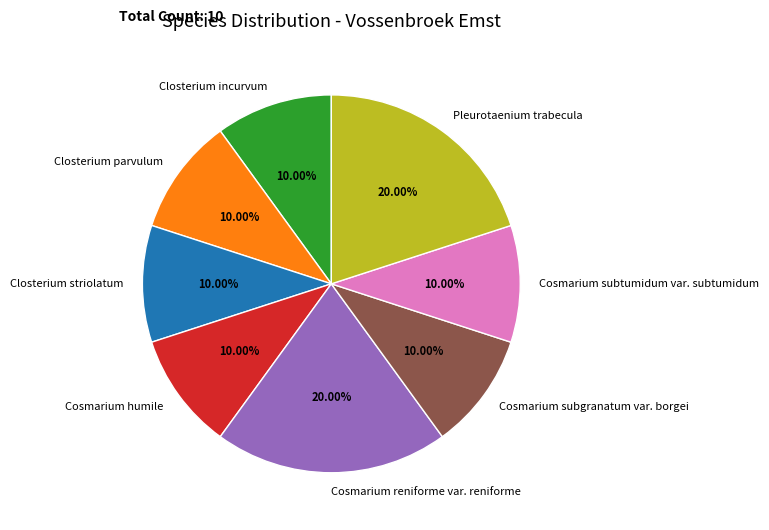

What is the ratio of the value at Cosmarium subgranatum var. borgei to the value at Closterium striolatum?

1.0